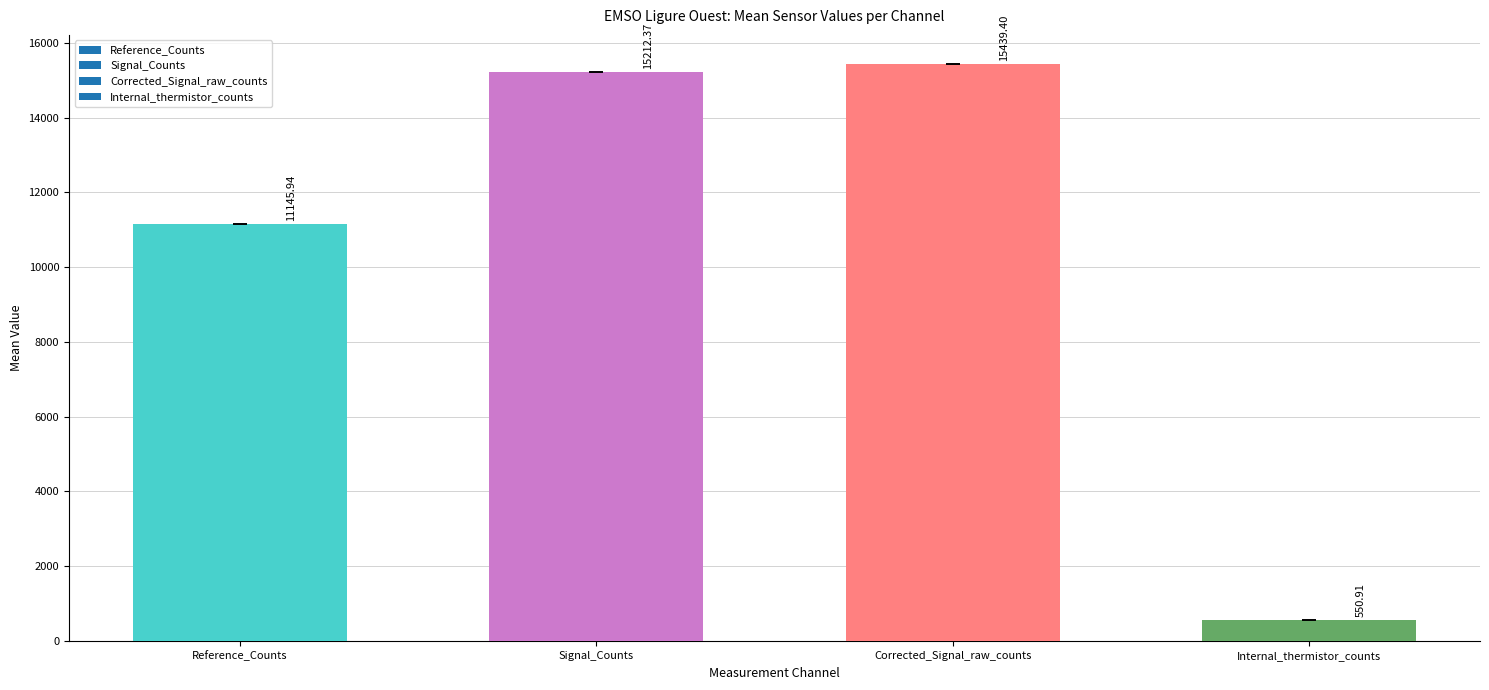

What is the sum of all values?

42348.6